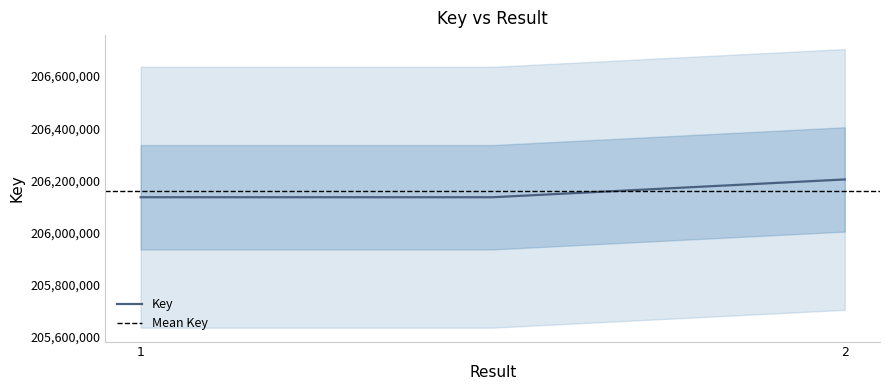

What is the label of the 3rd point from the left?

2